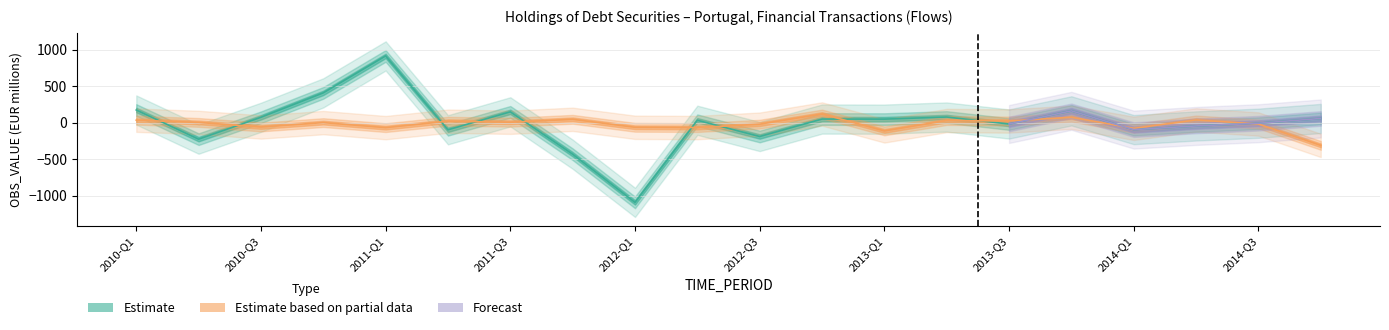

Is the value of Estimate based on partial data at 2011-Q4 greater than the value of Estimate at 2013-Q4?

No